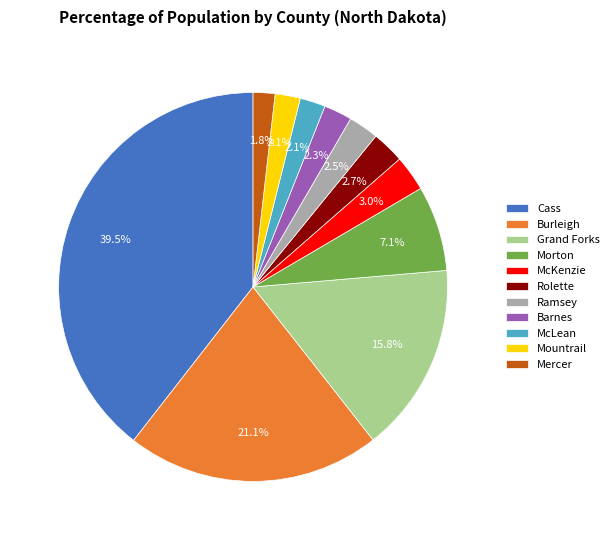

To the nearest percent, what is the combined percentage of Mercer and Morton?

9%